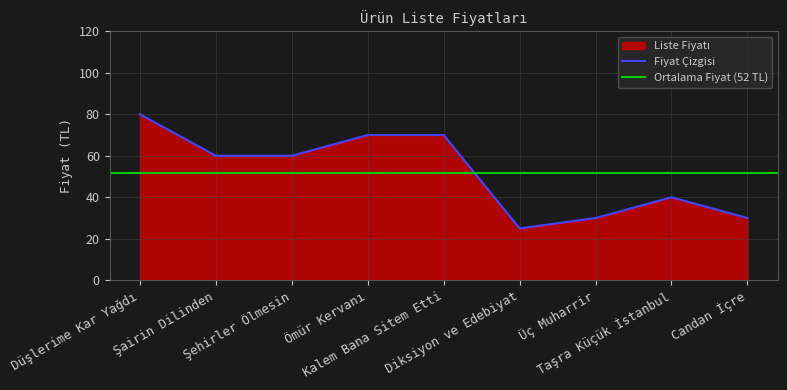

Rank the categories by value from highest to lowest.

Düşlerime Kar Yağdı, Ömür Kervanı, Kalem Bana Sitem Etti, Şairin Dilinden, Şehirler Ölmesin, Taşra Küçük İstanbul, Üç Muharrir, Candan İçre, Diksiyon ve Edebiyat